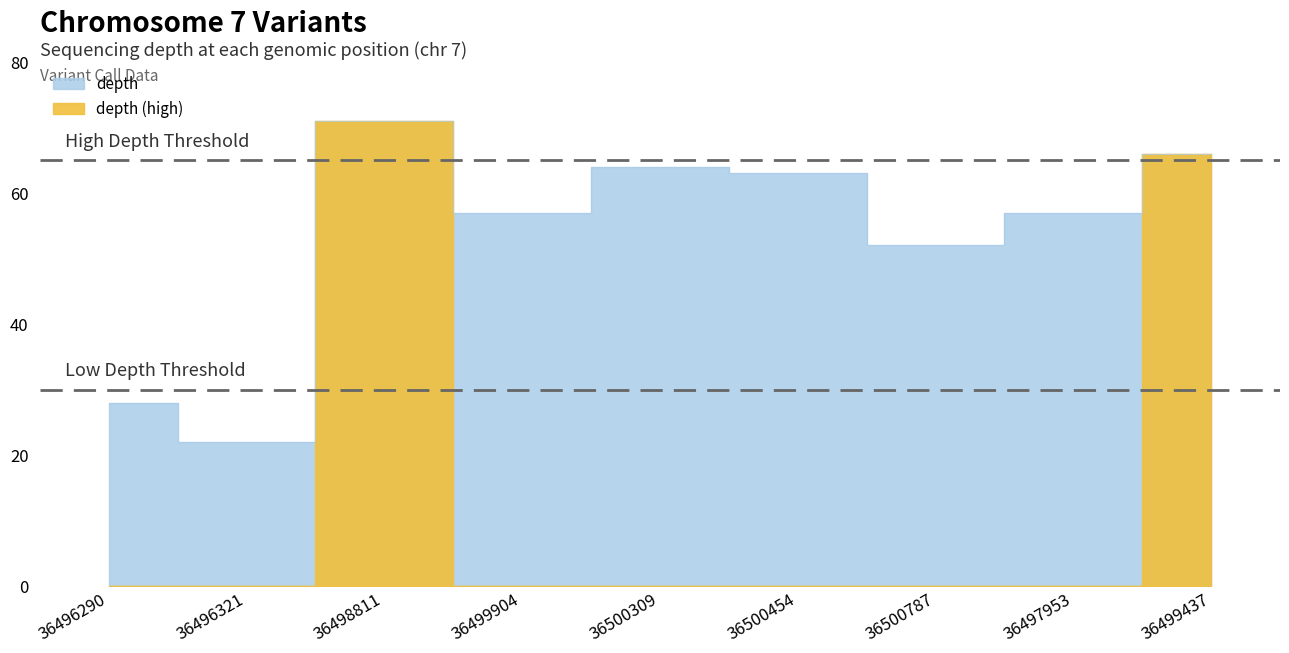

List the labels in order of value, largest first.

36498811, 36499437, 36500309, 36500454, 36499904, 36497953, 36500787, 36496290, 36496321